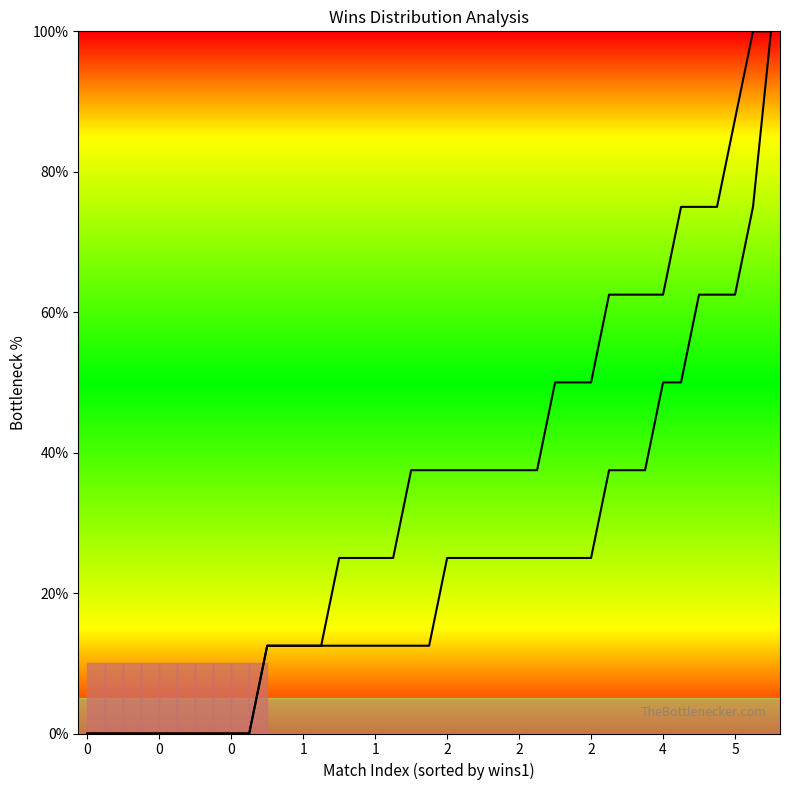

Which series changed the most between 23 and 27?

wins2